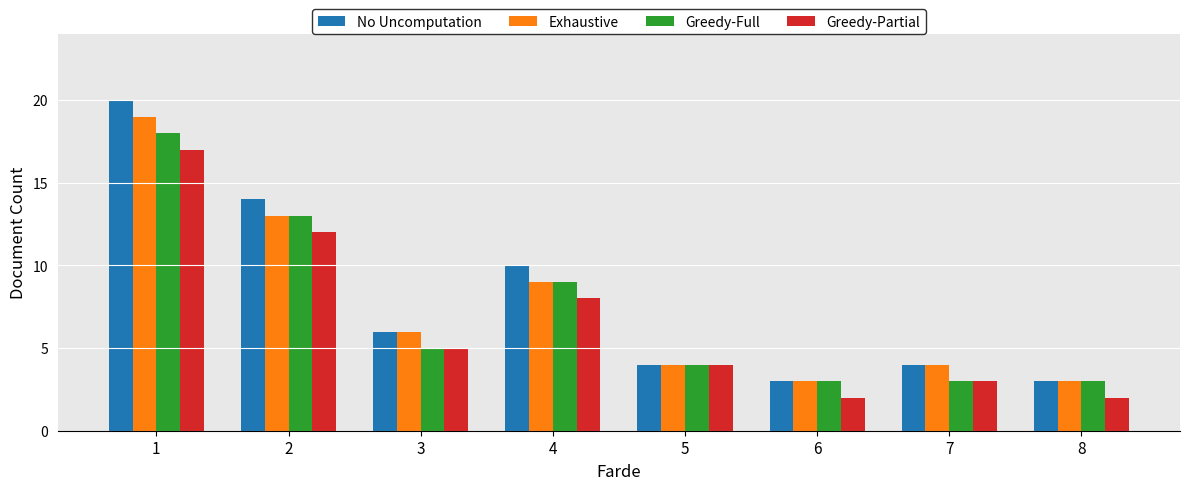

The value of Greedy-Partial at 1 is 5. True or false?

False